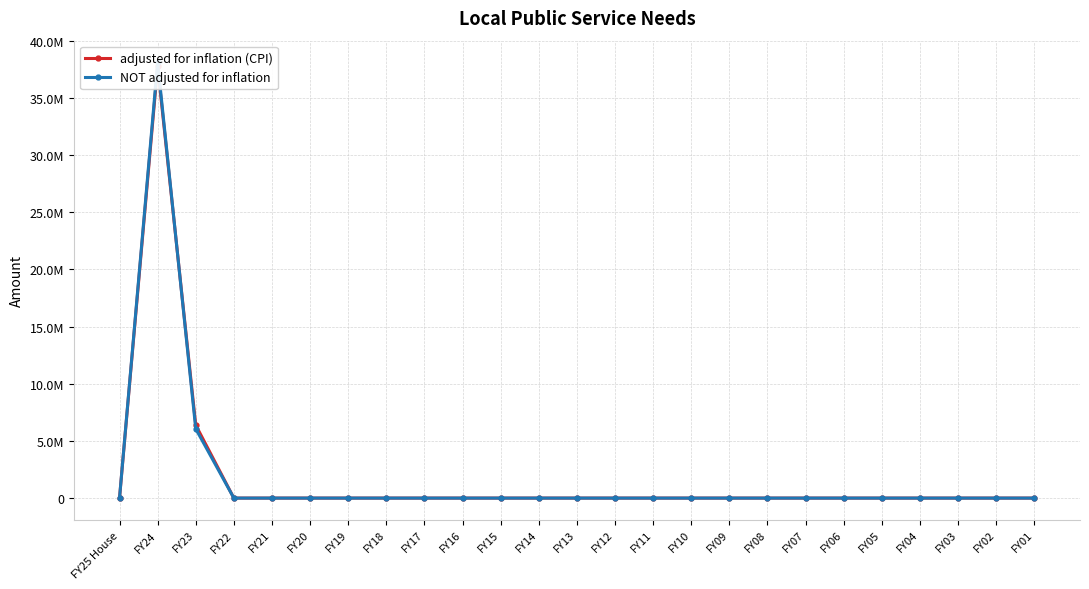

How many times do adjusted for inflation (CPI) and NOT adjusted for inflation cross each other?

1